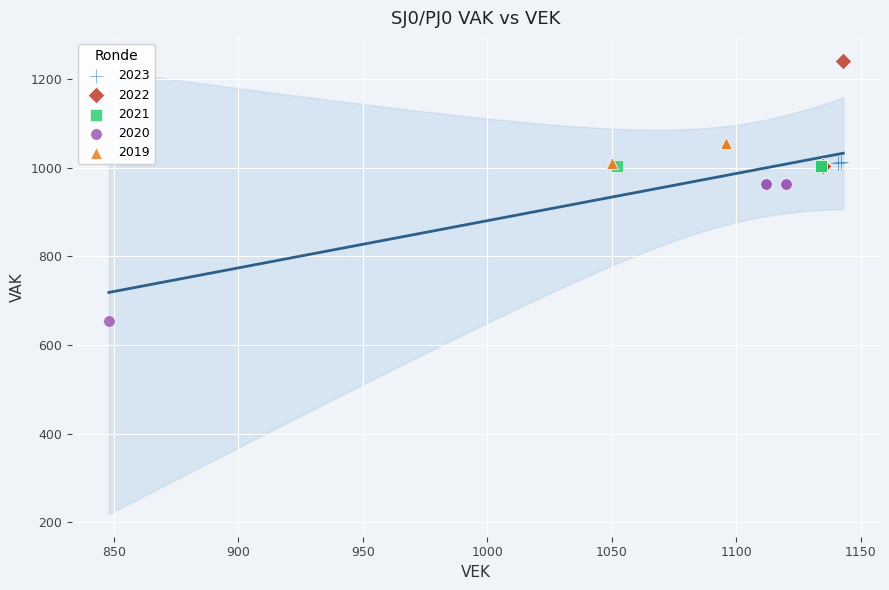

Which series contains the highest Y value?

2022